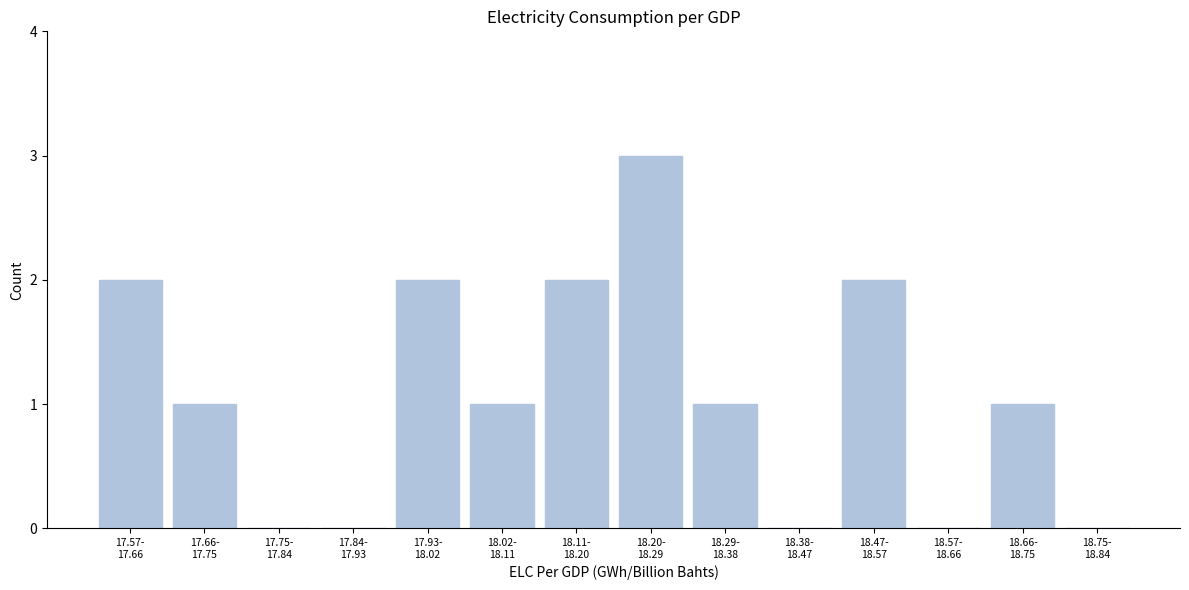

What is the greatest value displayed?

3